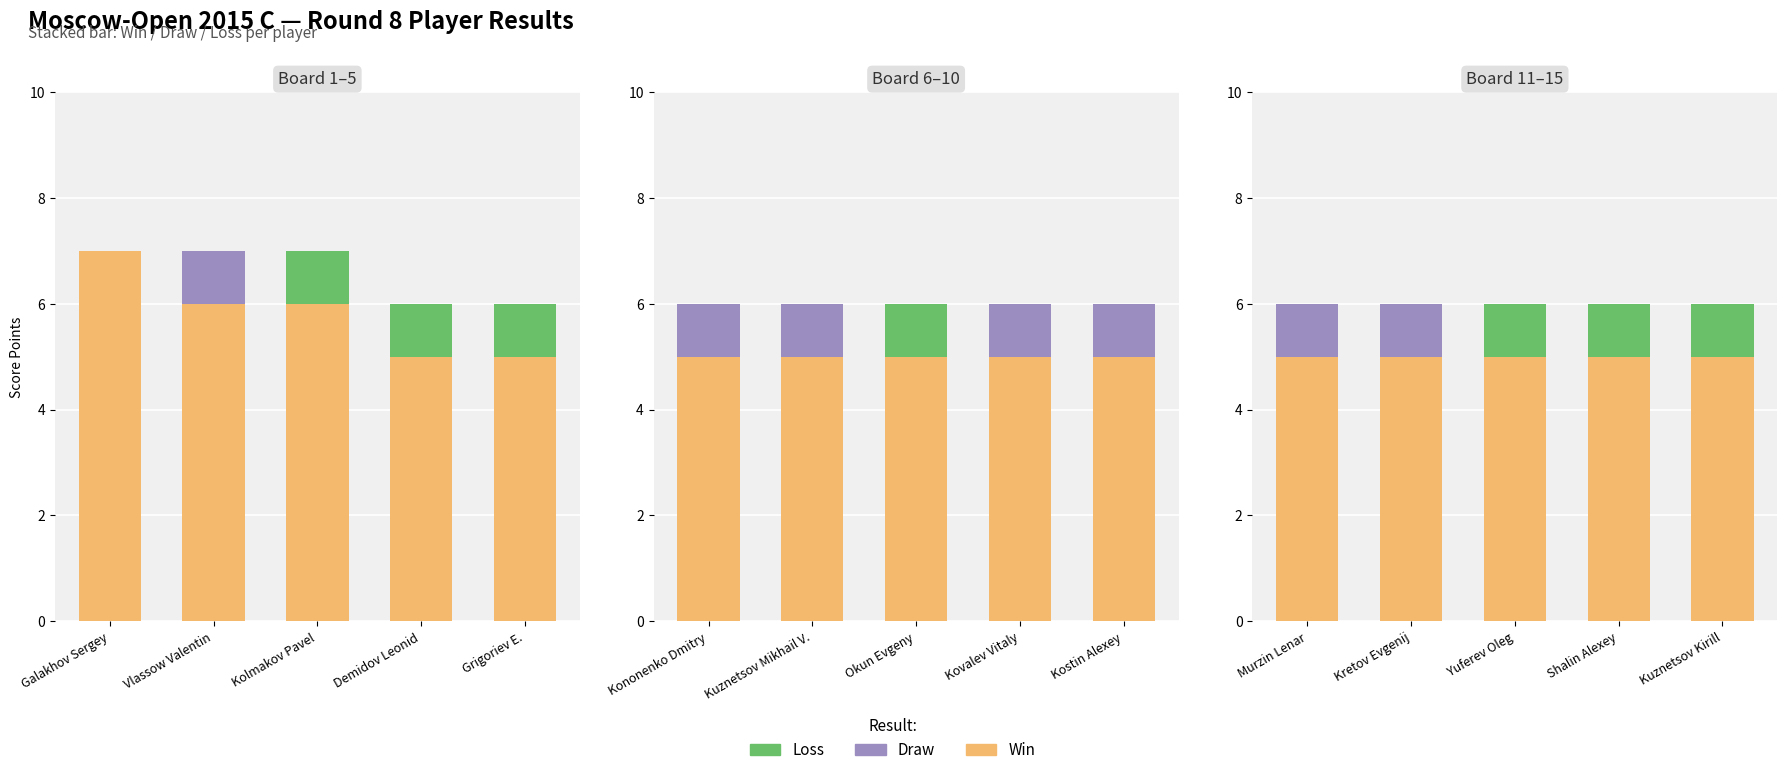

Is the value of Loss at Yuferev Oleg greater than the value of Draw at Kuznetsov Kirill?

Yes